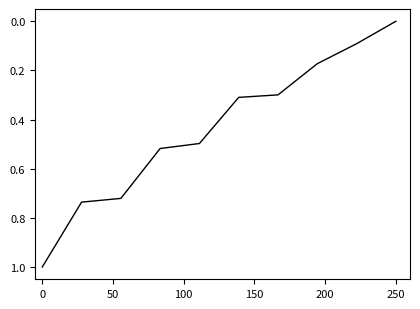

What is the greatest value displayed?

1.0